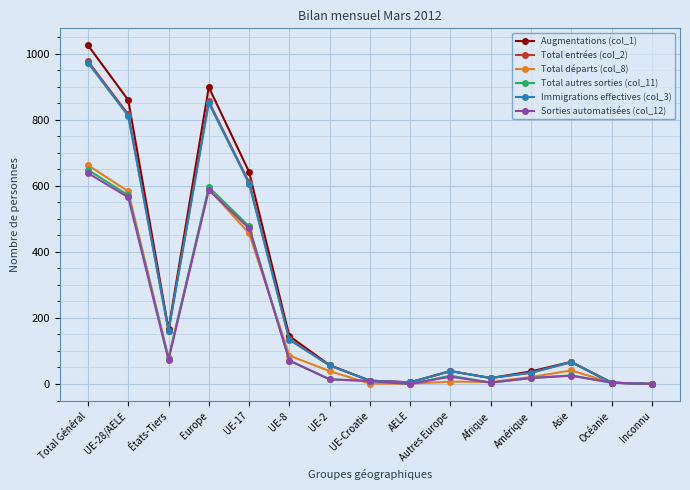

How many values in the Immigrations effectives (col_3) series are below 56?

7